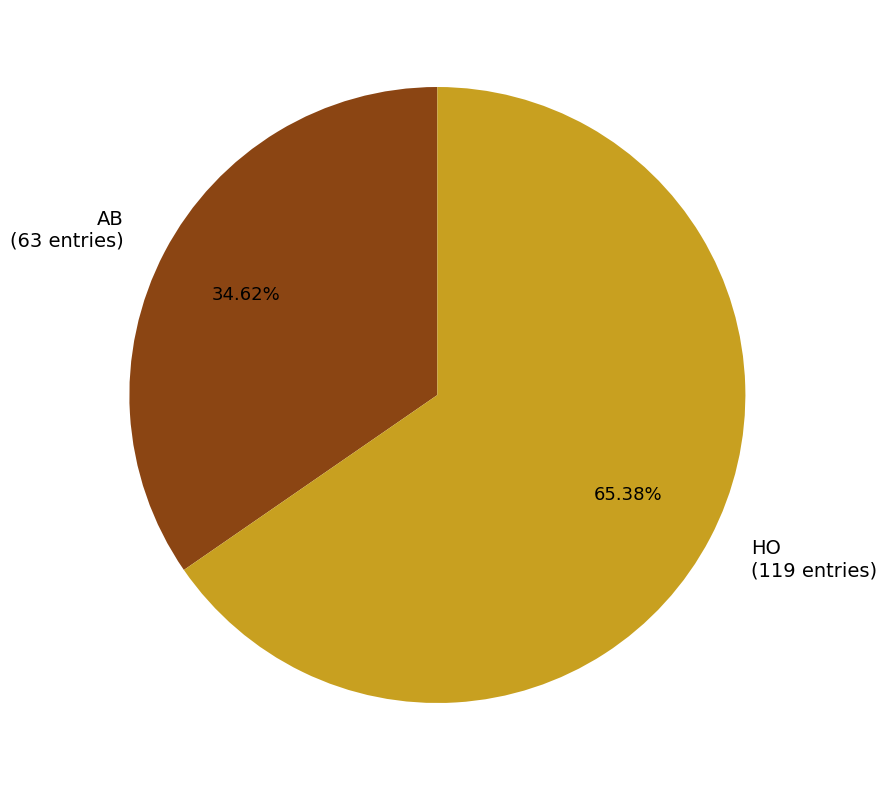

To the nearest percent, what is the combined percentage of AB and HO?

100%